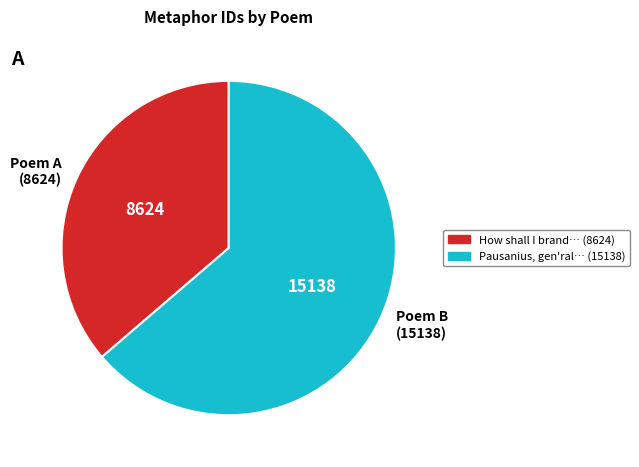

What is the ratio of the value at Poem A (8624) to the value at Poem B (15138)?

0.6